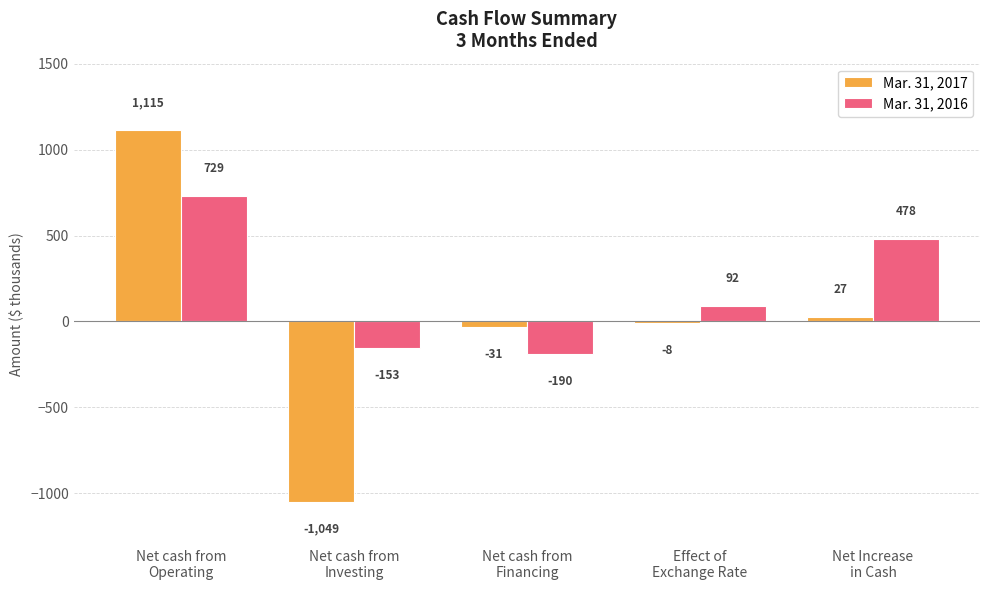

At which category is the sum across all series the highest?

Net cash from
Operating